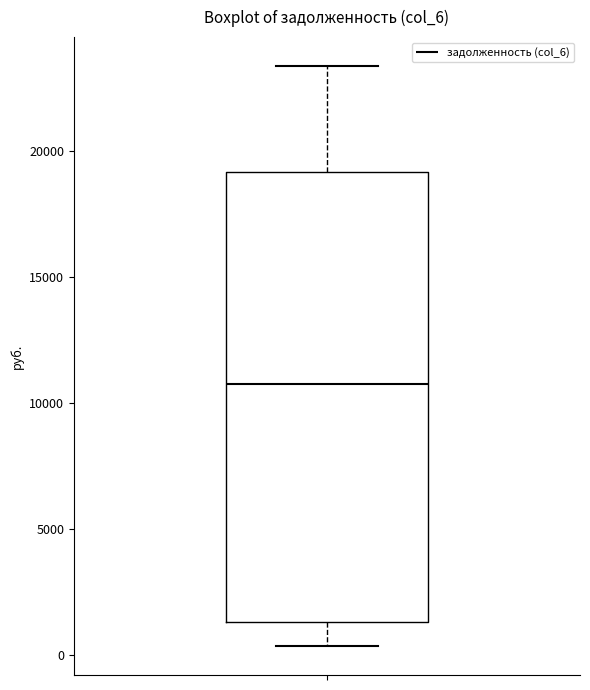

Where does the upper whisker of the box end on the y-axis? The values are not printed on the chart, so give them approximately, as read against the axis.

23500